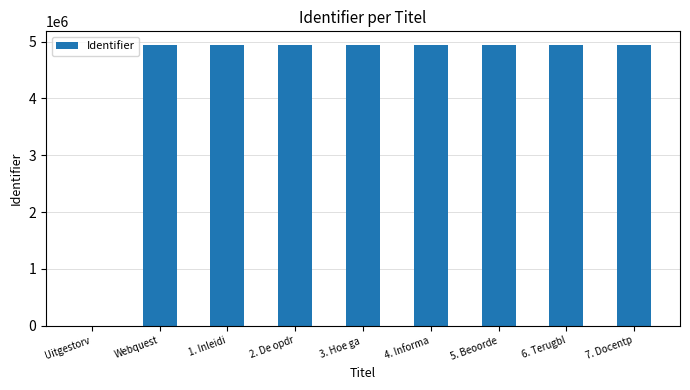

What is the sum of all values?

39490882